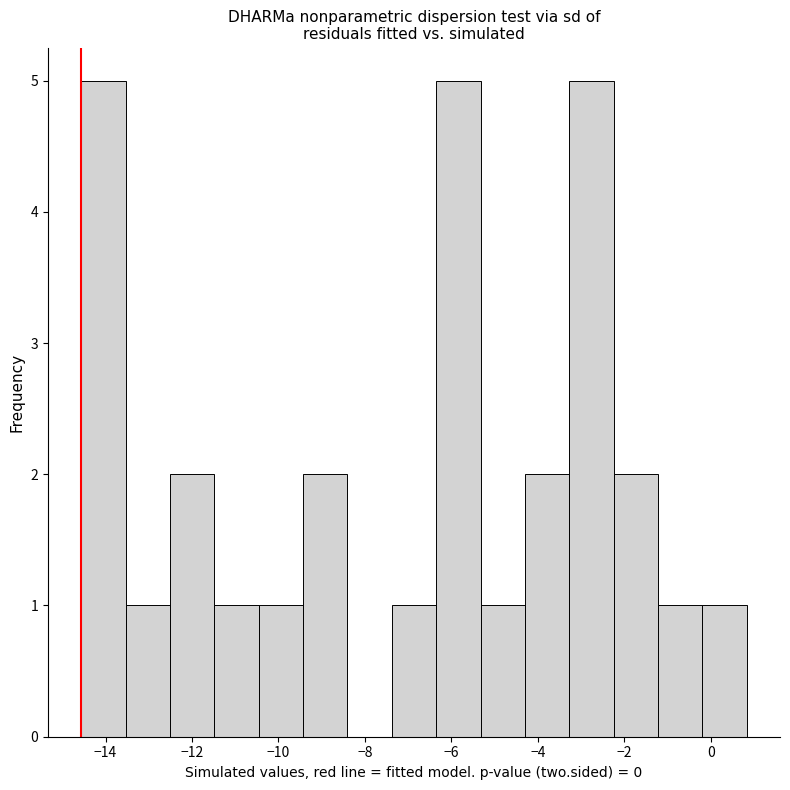

Reading left to right, list every bar in this chart as the range it spans on the x-axis followed by its height. Neither the bar edges nor the heights are printed on the chart, so give them approximately, as read against the axes.

-14.6 to -13.6: 5
-13.6 to -12.6: 1
-12.6 to -11.4: 2
-11.4 to -10.4: 1
-10.4 to -9.4: 1
-9.4 to -8.4: 2
-8.4 to -7.4: 0
-7.4 to -6.4: 1
-6.4 to -5.4: 5
-5.4 to -4.2: 1
-4.2 to -3.2: 2
-3.2 to -2.2: 5
-2.2 to -1.2: 2
-1.2 to -0.2: 1
-0.2 to 0.8: 1